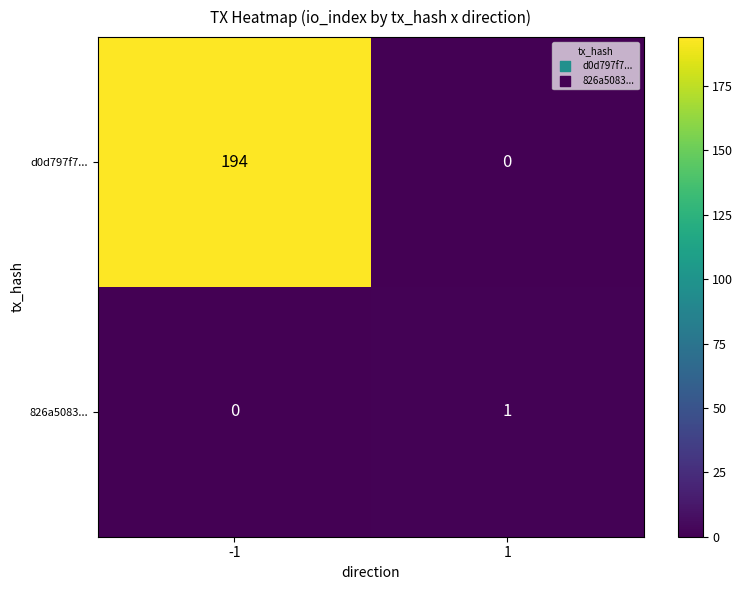

What is the sum of all d0d797f7... values?

194